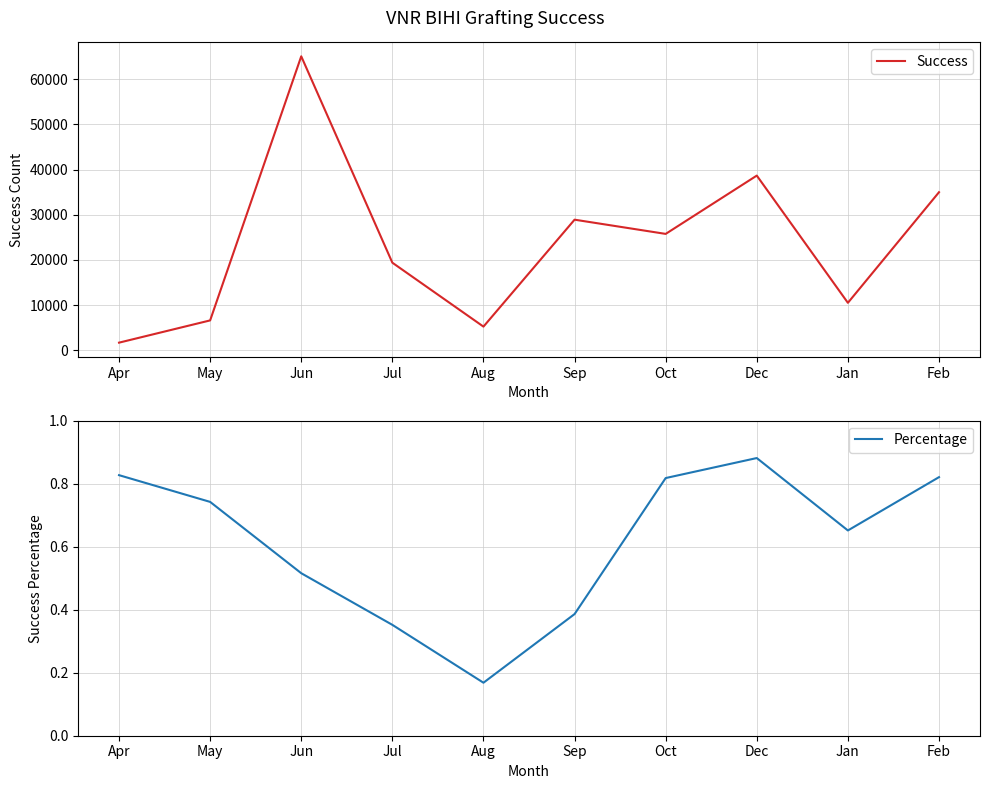

Which series has the largest total across all categories?

Success